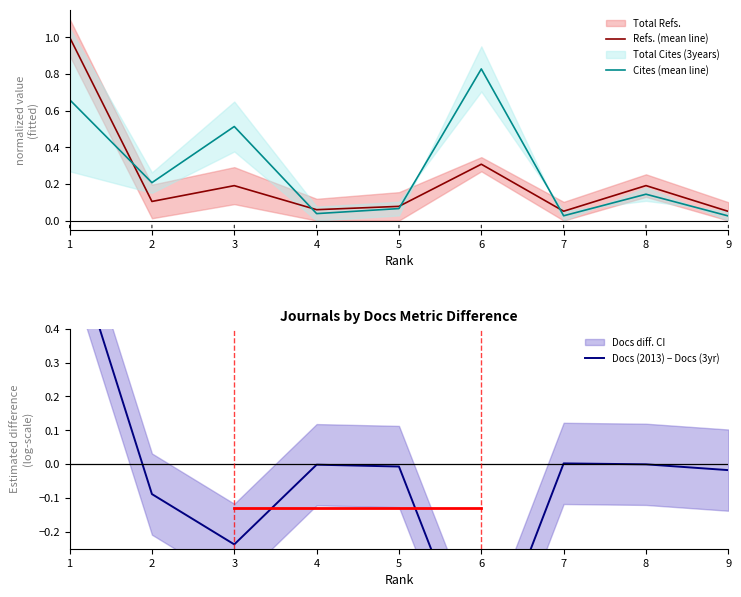

At which category is the sum across all series the highest?

1